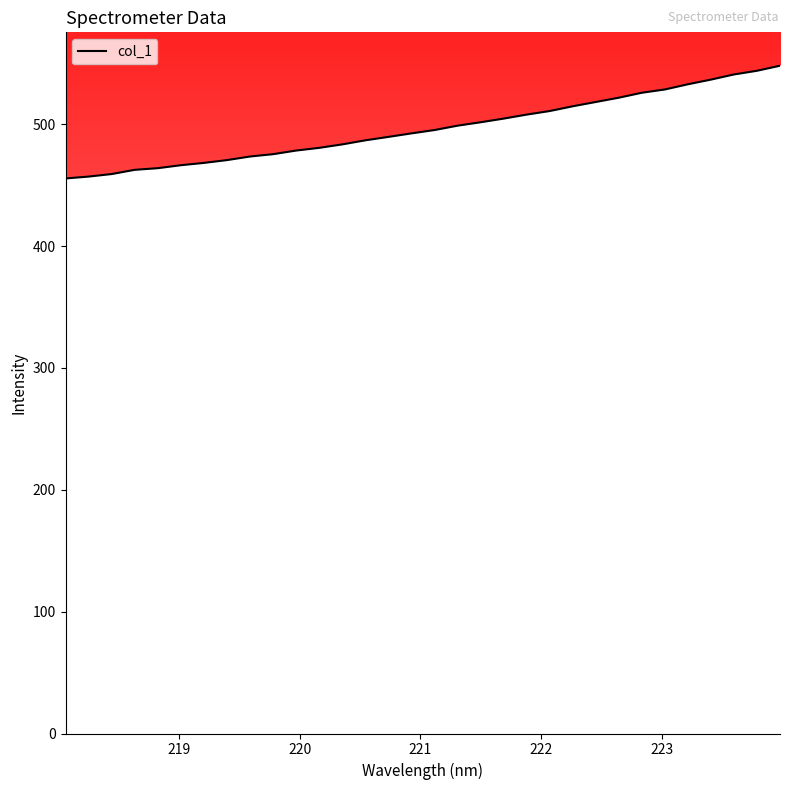

What is the maximum value shown in the chart?

548.0